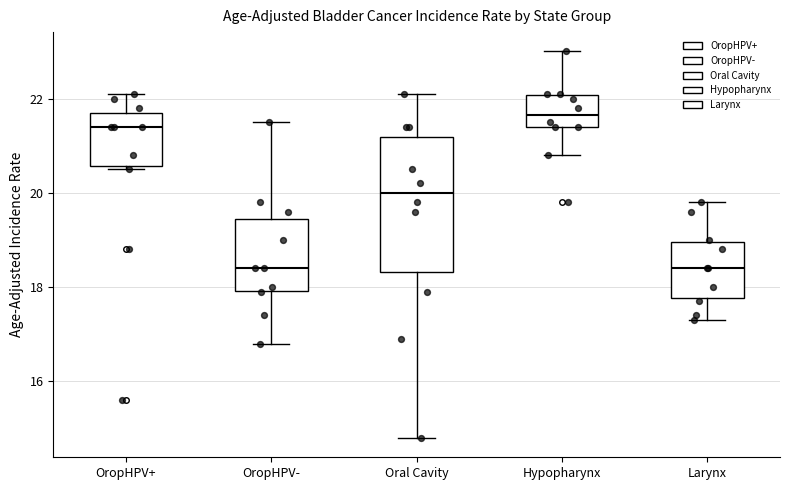

Comparing the boxes themselves (not the whiskers), which one is the tallest?

Oral Cavity